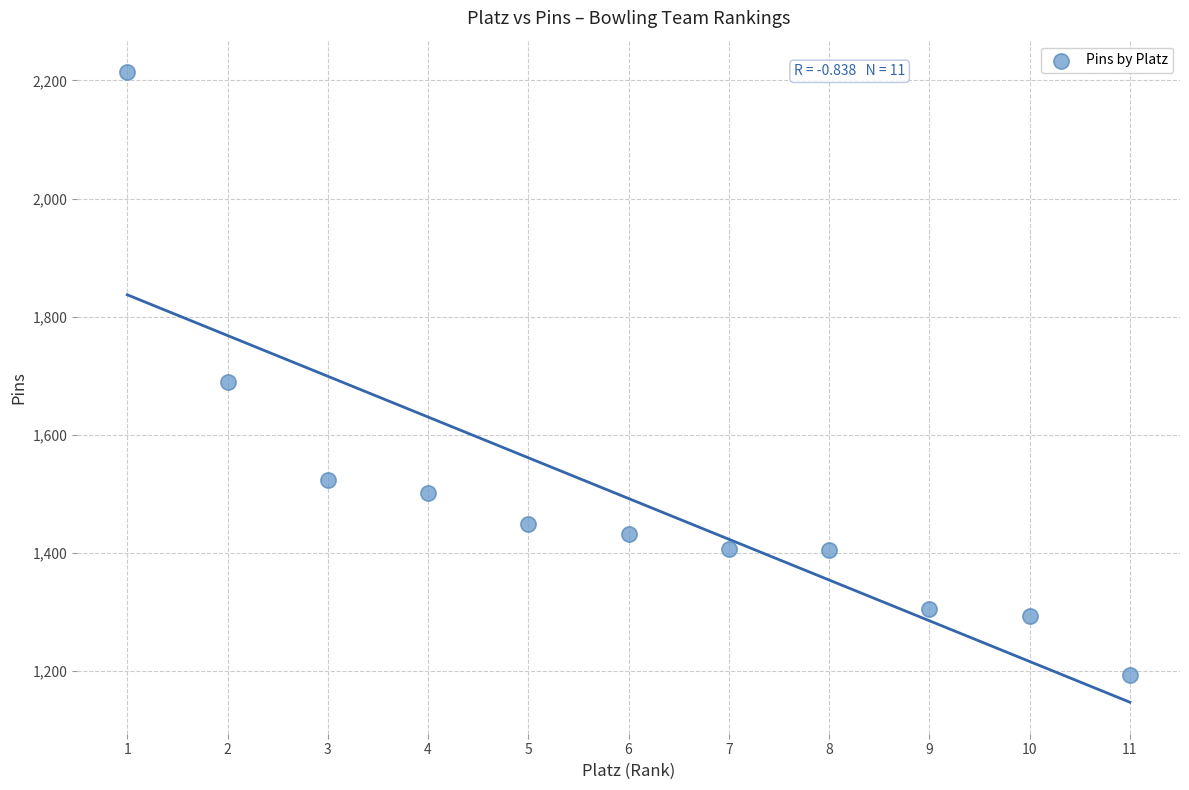

What Y value in the scatter plot is closest to 1703?

1690